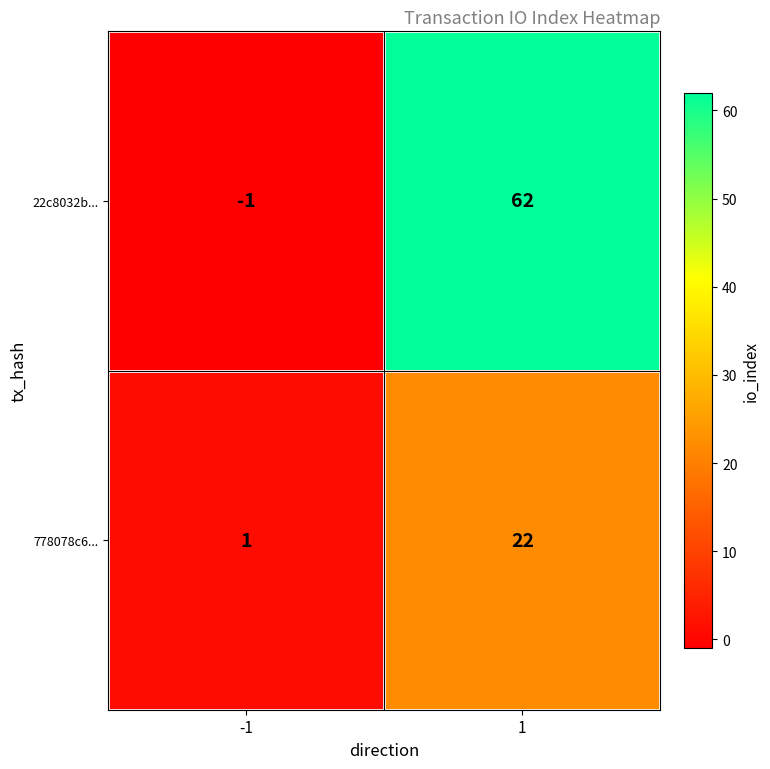

Count the number of data series in this chart.

2